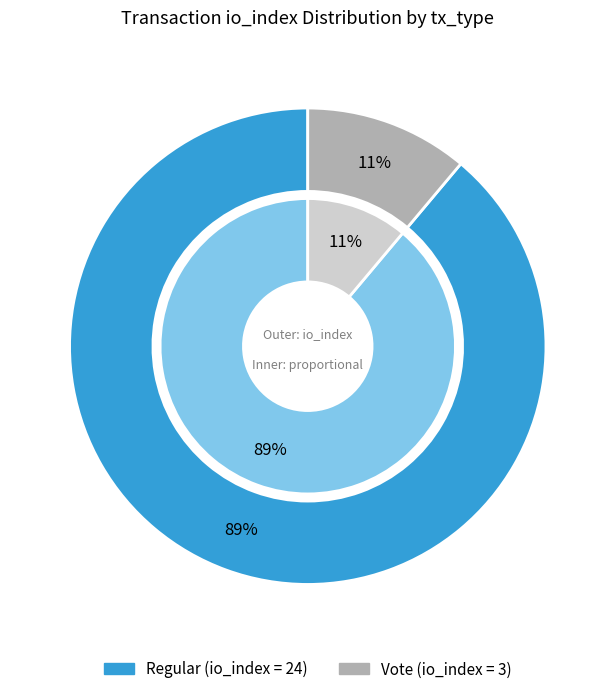

The Regular (io_index=24) slice represents 89% of the pie. True or false?

True